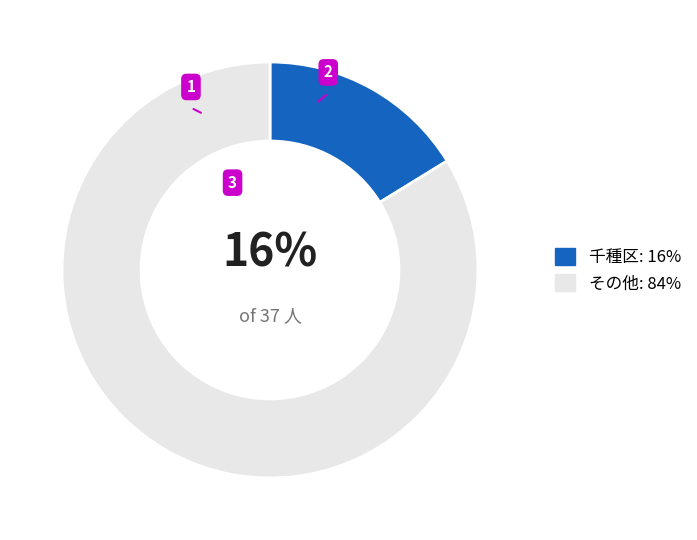

Is there a majority slice in this chart?

Yes